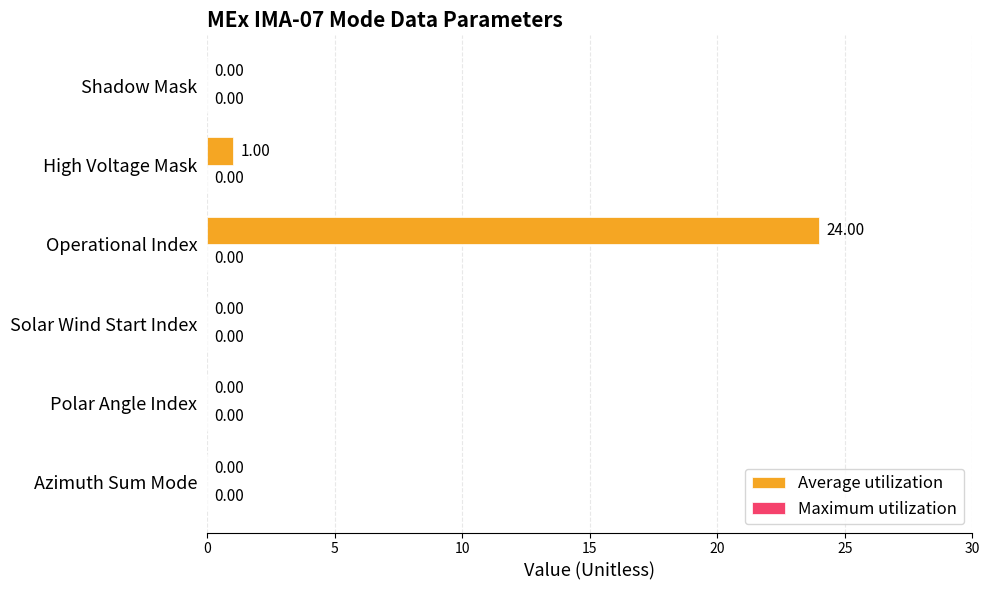

What is the change in value from High Voltage Mask to Operational Index?

+23